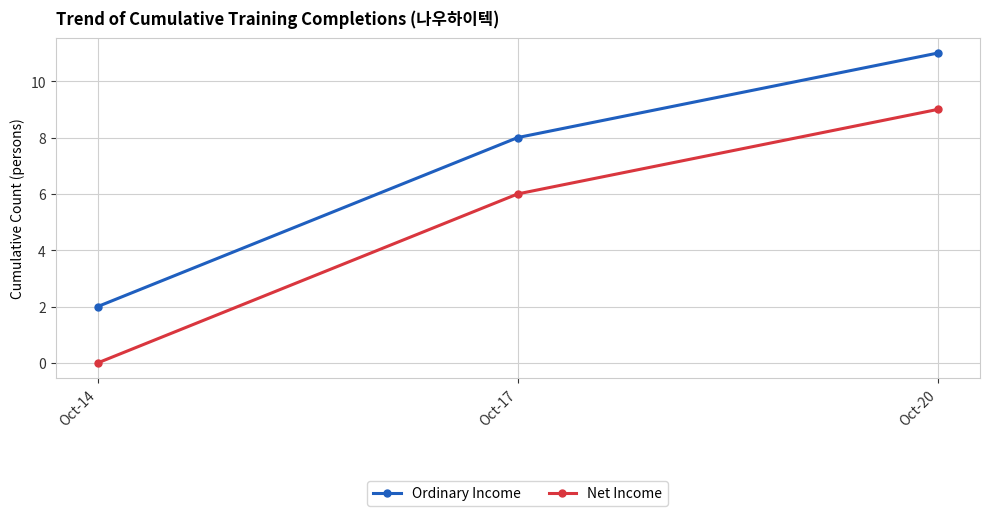

Which series has the largest total across all categories?

Ordinary Income